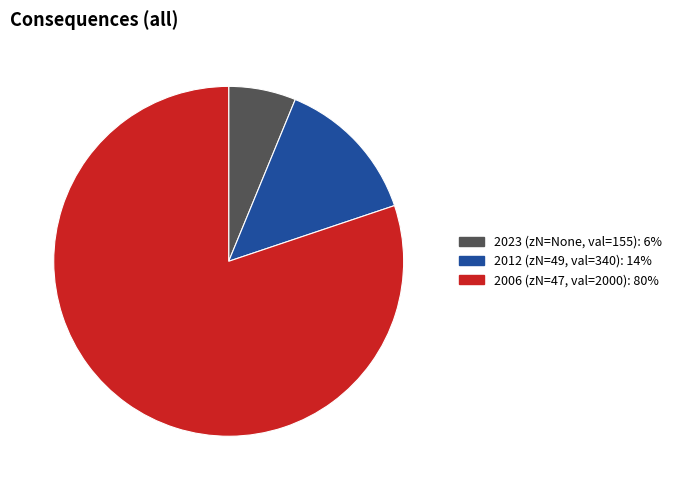

Does any single category account for the majority?

Yes